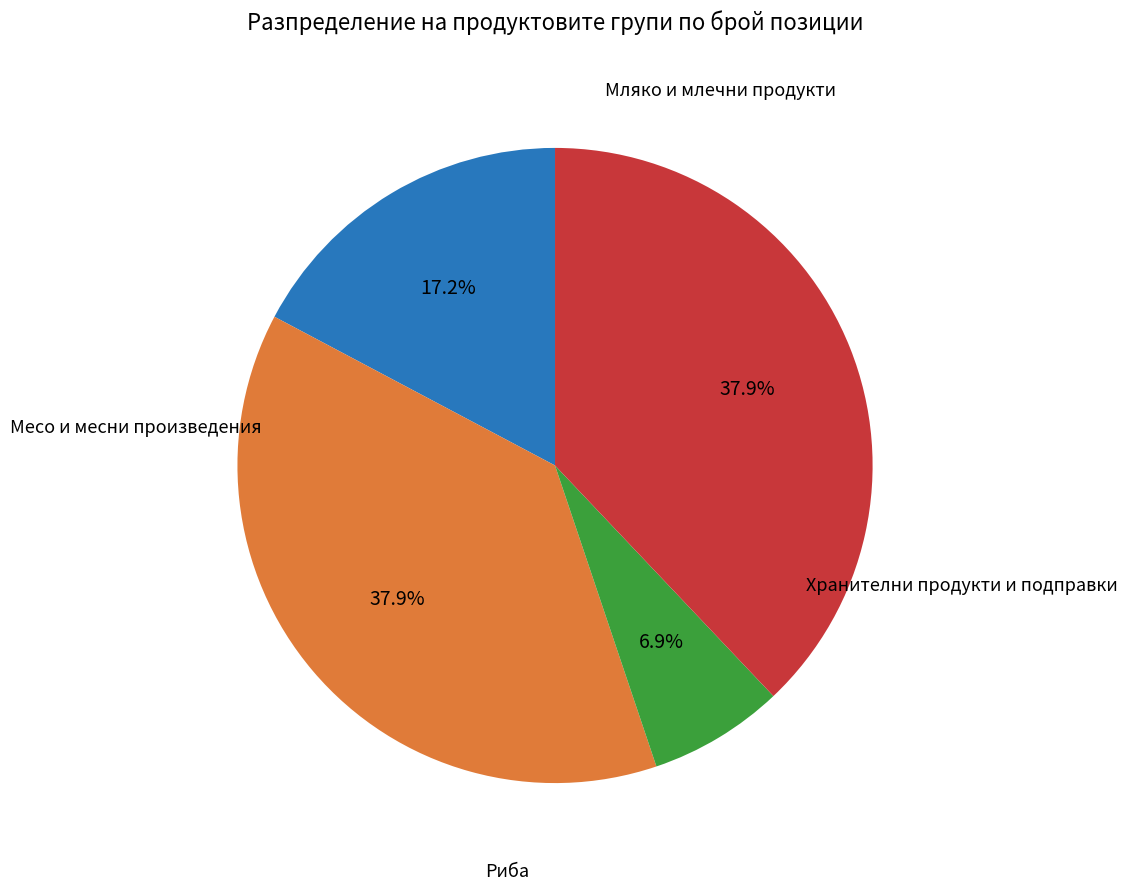

Does any single category account for the majority?

No